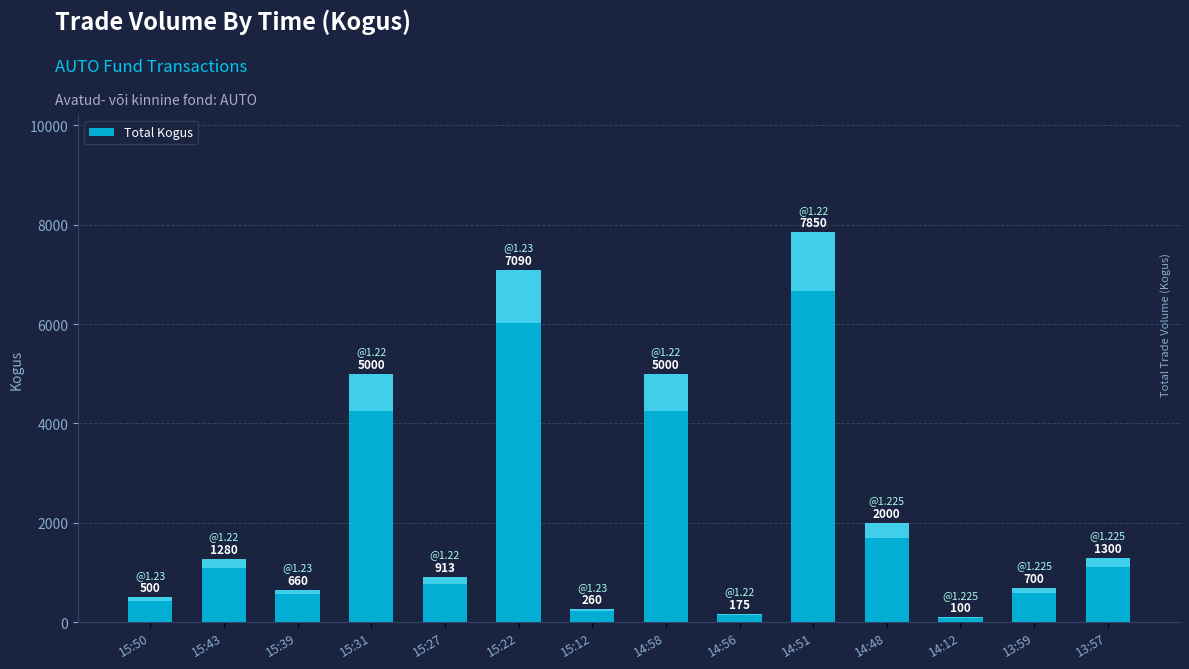

The chart shows a value of 375 at 13:59. True or false?

False